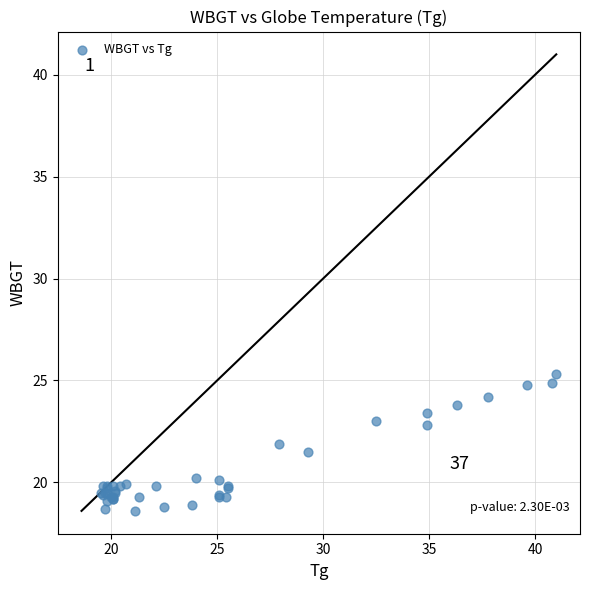

What Y value in the scatter plot is closest to 21?

21.5